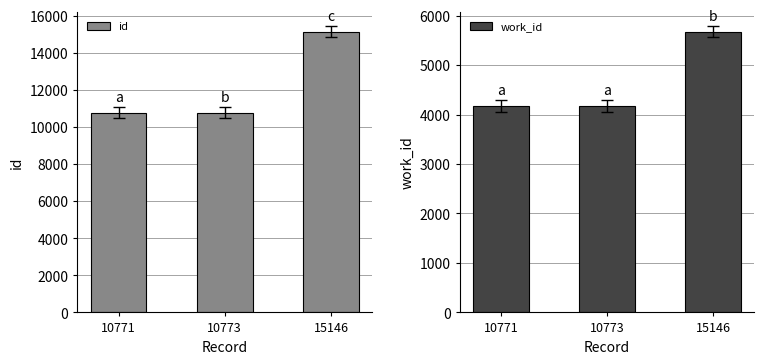

True or false: id has a value of 10771 at 10771.

True